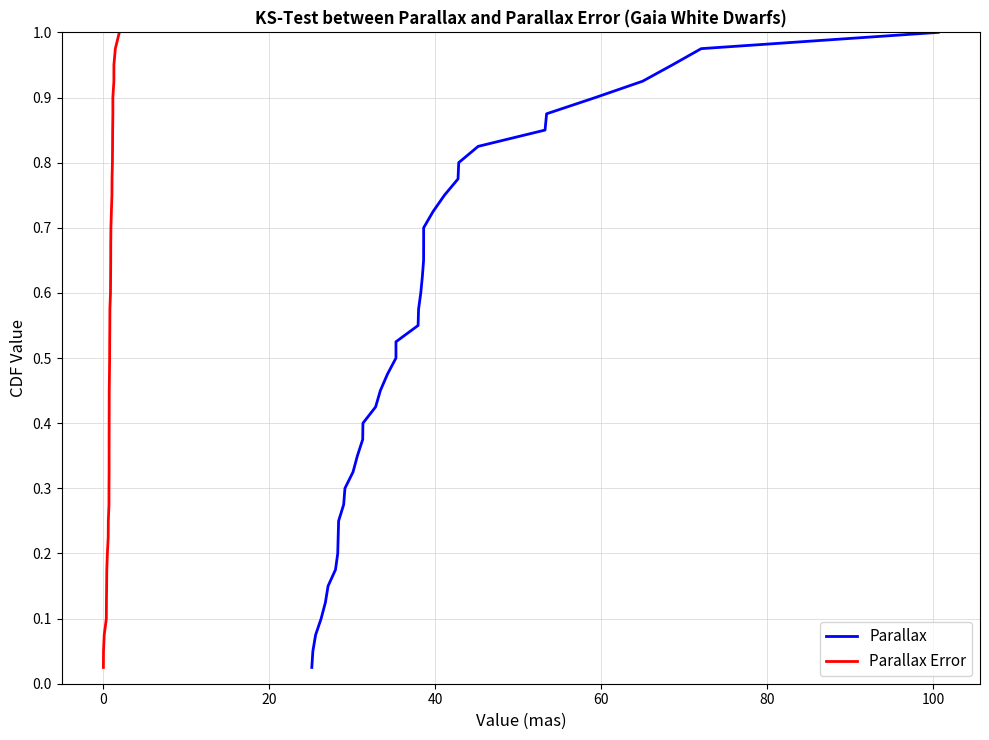

True or false: Parallax Error and Parallax intersect in this chart.

False